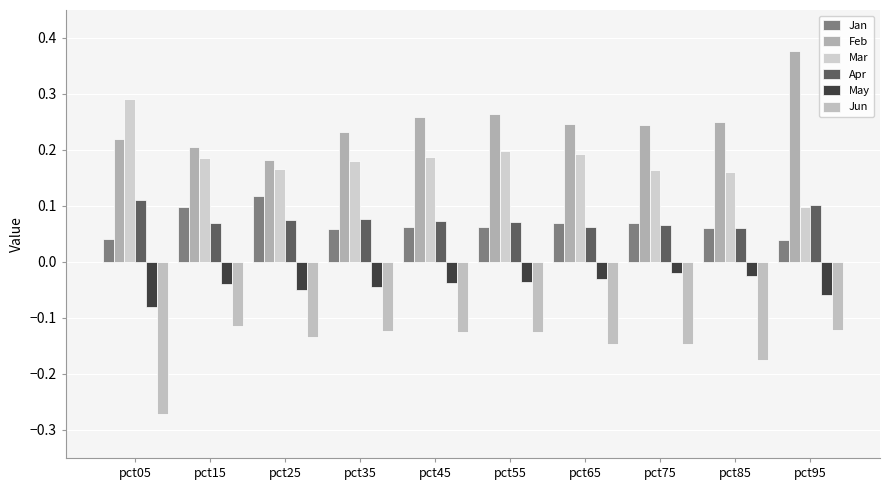

Between pct55 and pct75, which is larger?

pct75